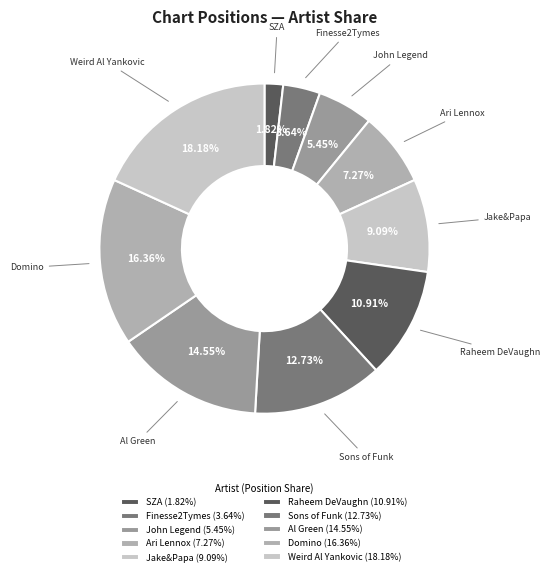

Is it true that Raheem DeVaughn is 3% of the pie?

False